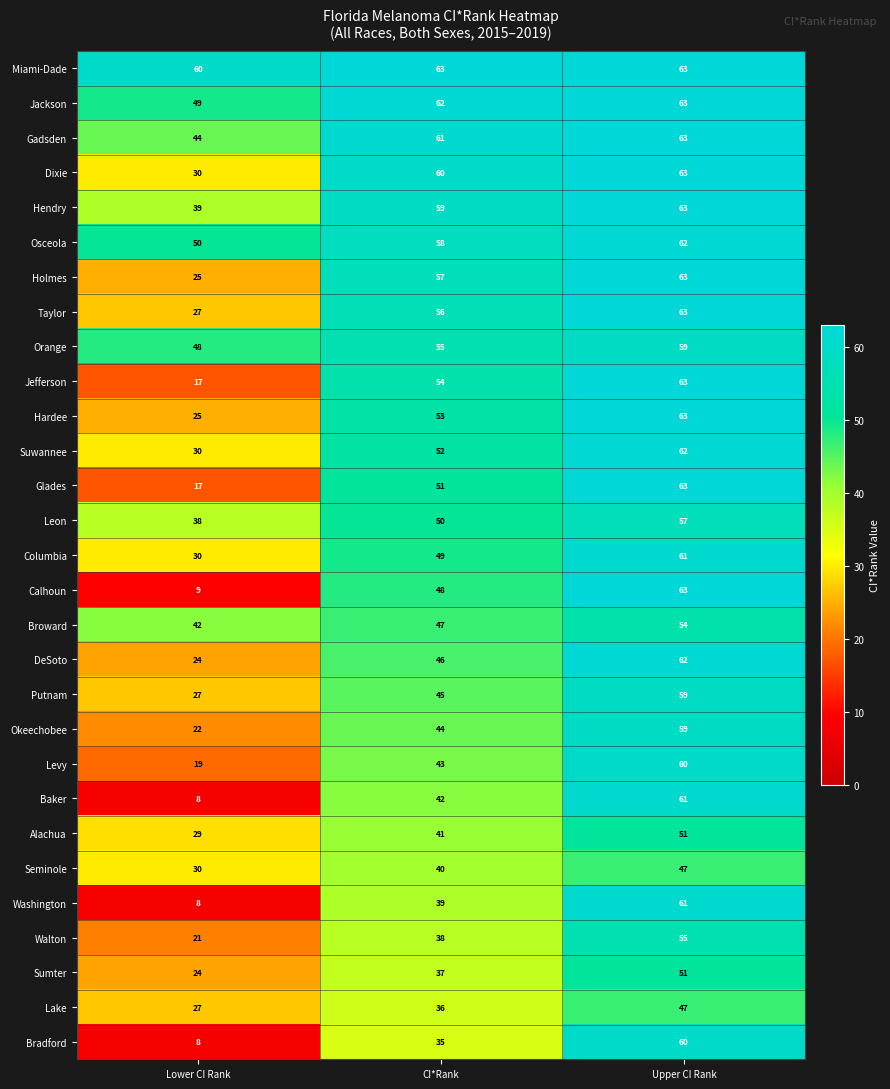

Is the value of Calhoun at Upper CI Rank greater than the value of Hendry at CI*Rank?

Yes